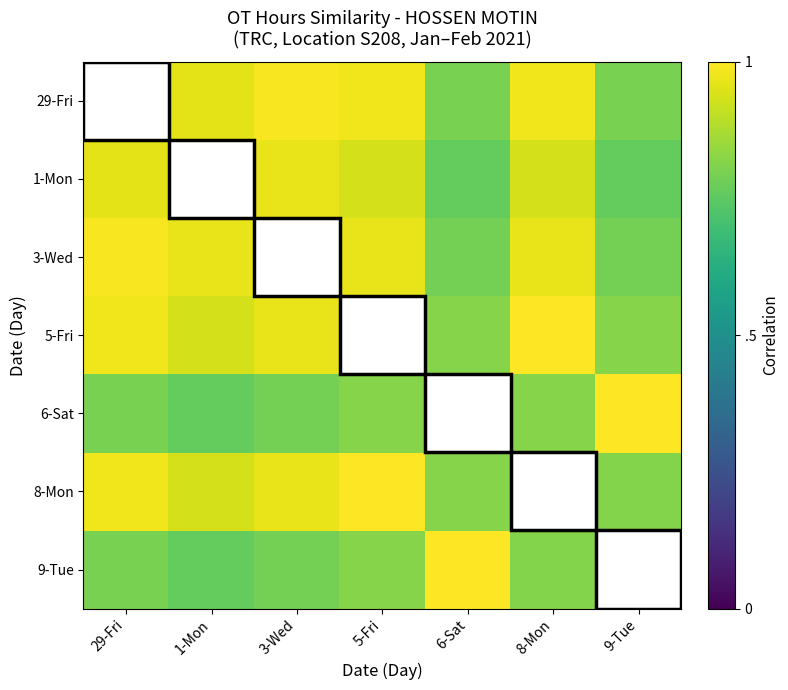

Which category has the highest value across all series?

29-Fri